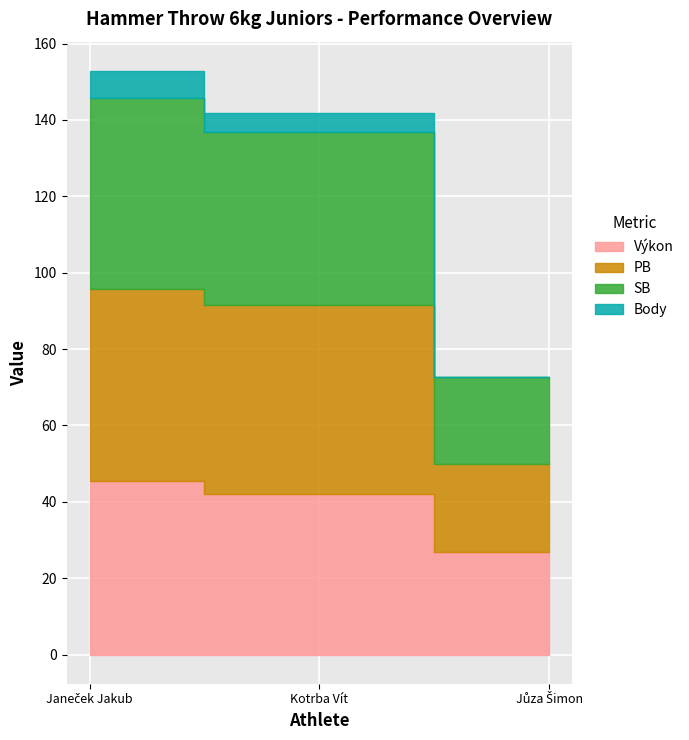

What is the spread (max minus min) of values at Jůza Šimon?

26.9